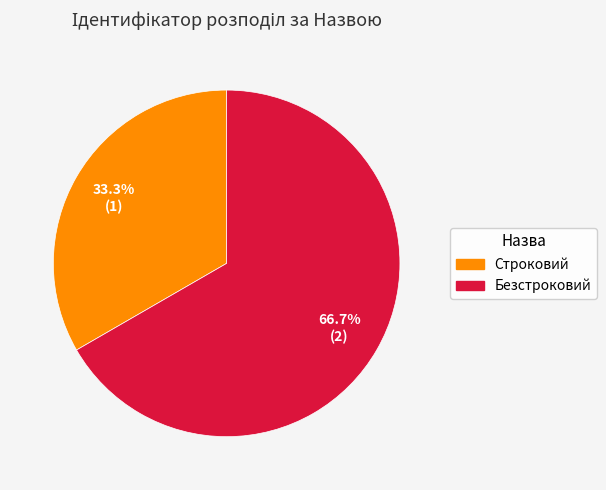

Between Строковий and Безстроковий, which is larger?

Безстроковий